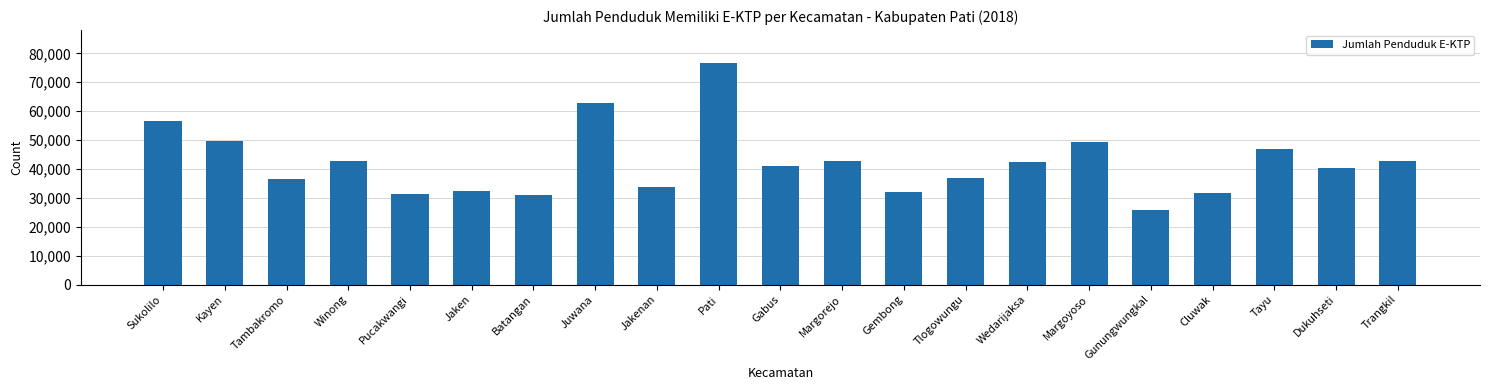

What is the change in value from Sukolilo to Wedarijaksa?

-14108